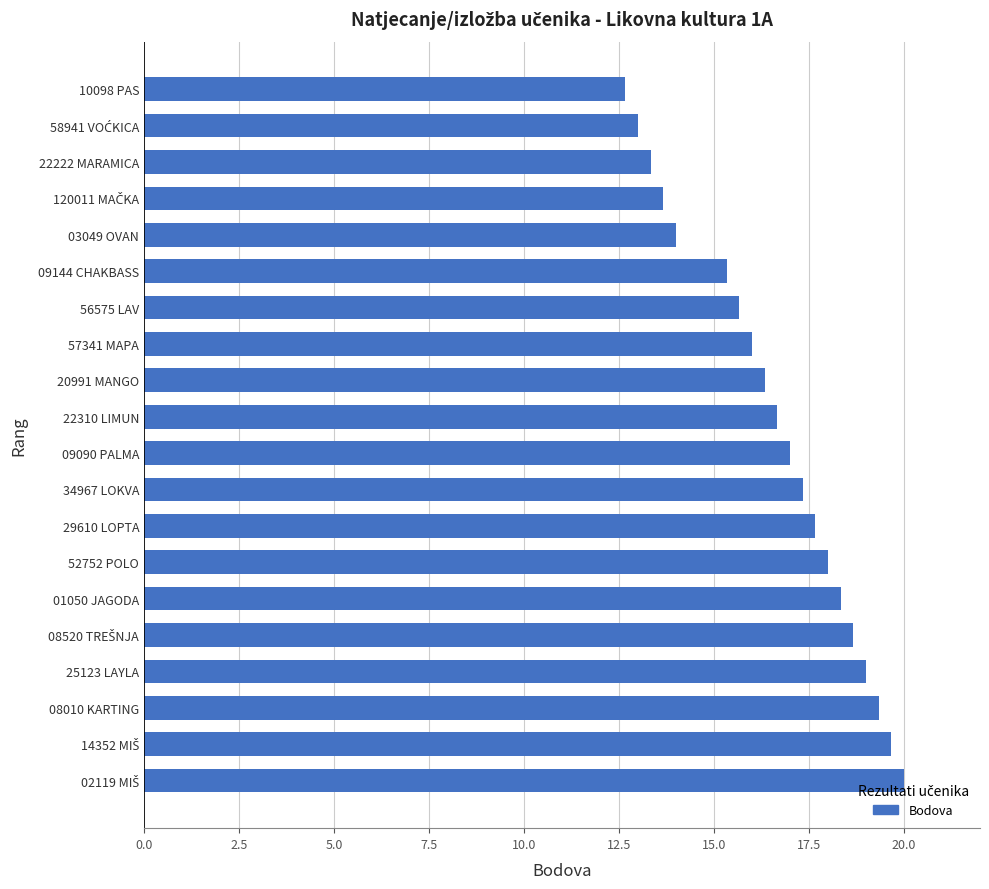

What is the difference between the values at 29610 LOPTA and 25123 LAYLA?

1.3